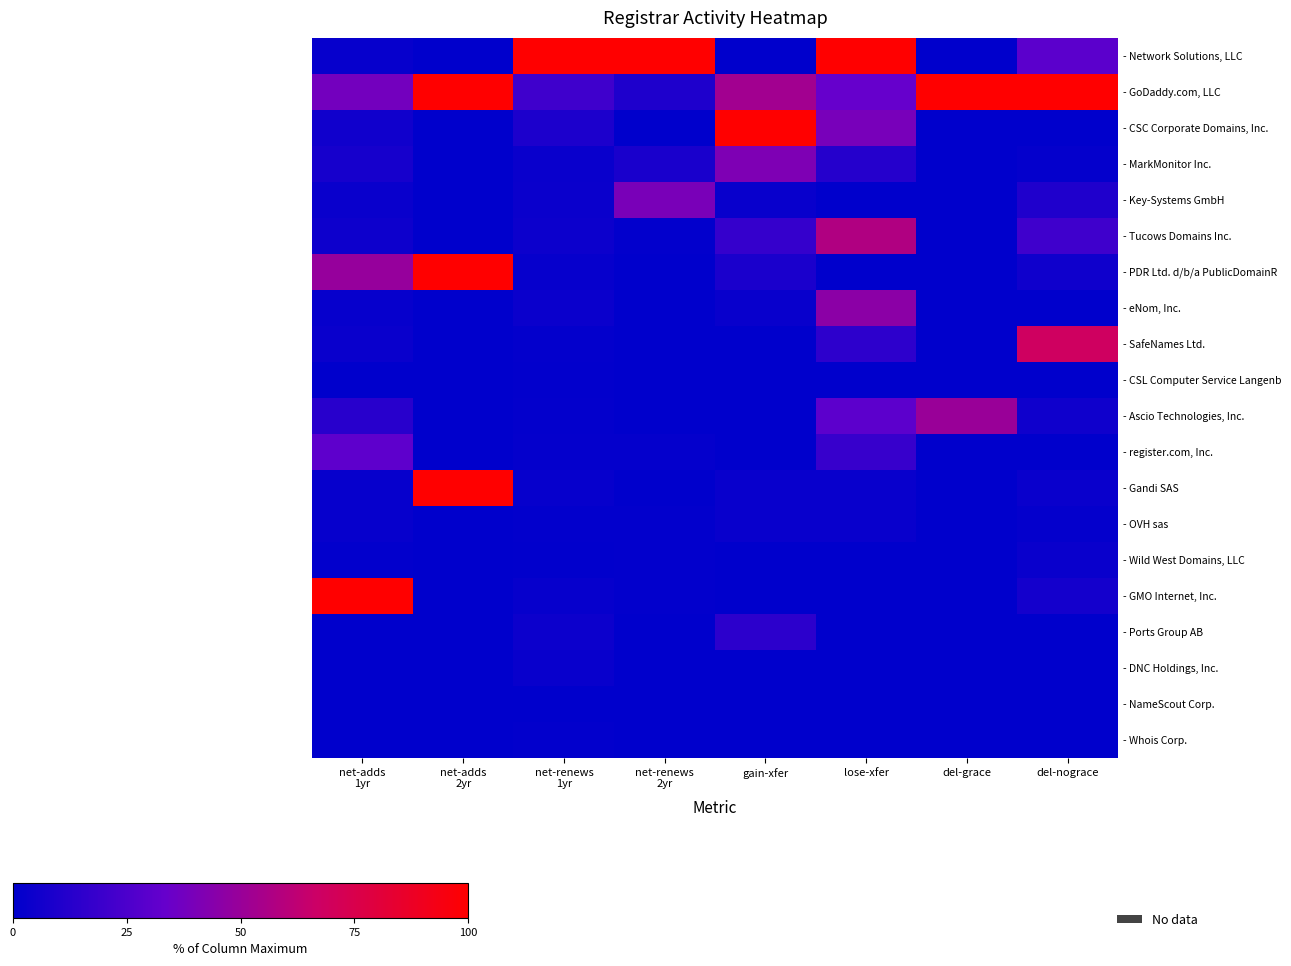

Which has a higher value, lose-xfer or net-adds
1yr?

lose-xfer